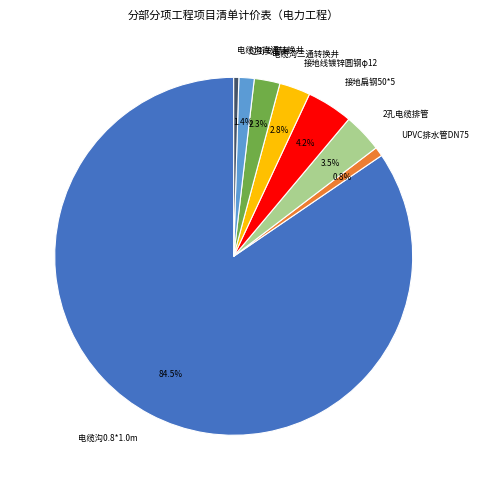

To the nearest percent, what is the combined percentage of 接地扁钢50*5 and 电缆沟0.8*1.0m?

89%